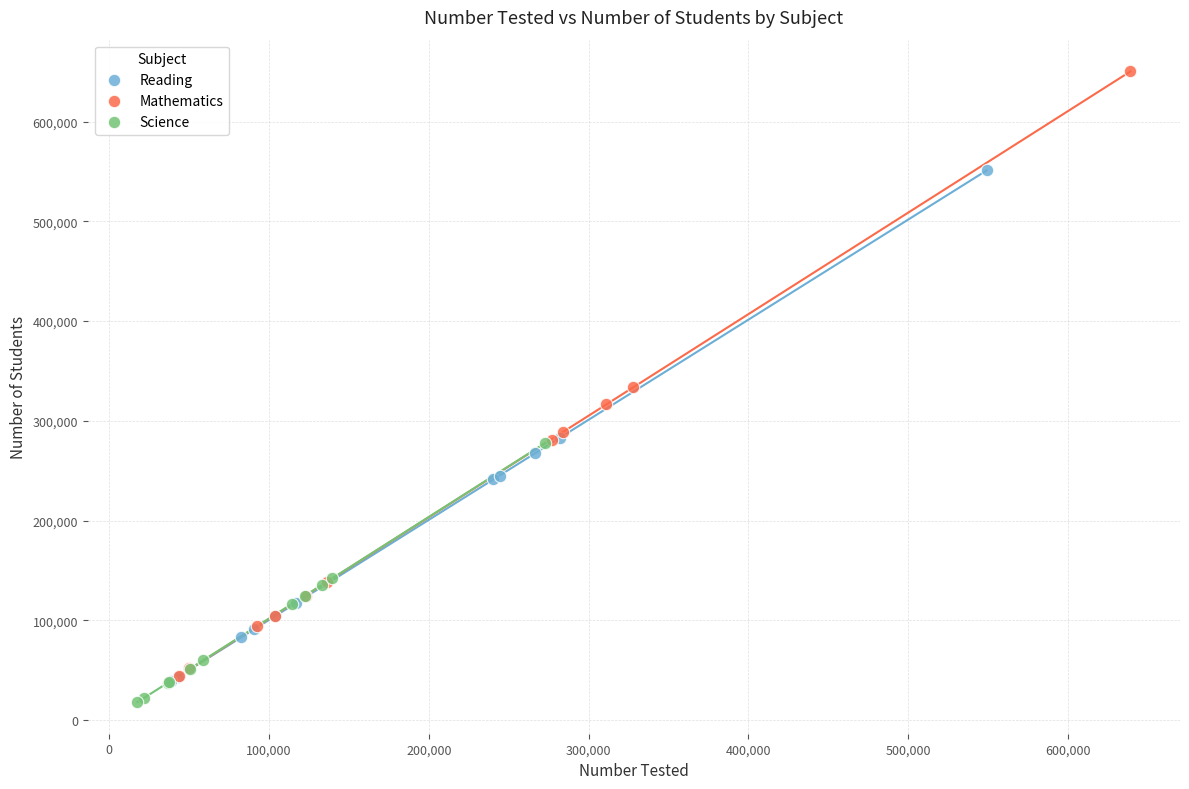

What are all the series names shown in the legend?

Reading, Mathematics, Science